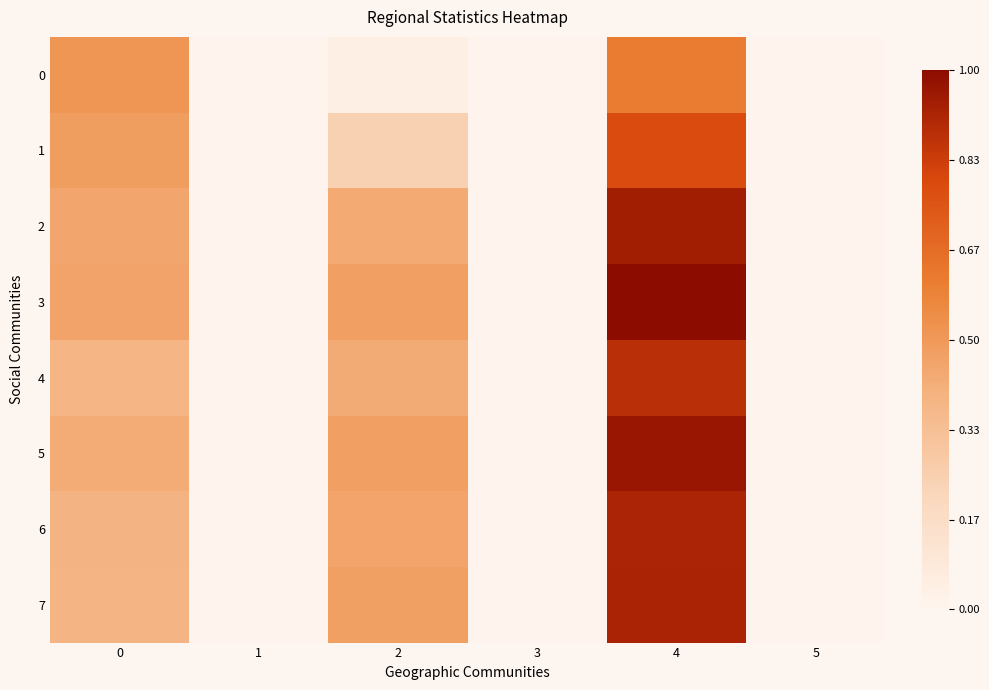

Which series has the largest total across all categories?

3